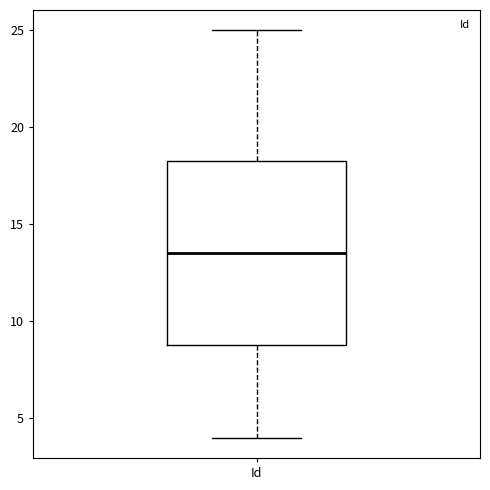

Read this box plot against the y-axis: the position of the median line, the range covered by the box, and the ends of both whiskers. The values are not printed on the chart, so give them approximately, as read against the axis.

median 13.5, box 9.0 to 18.5, whiskers 4.0 to 25.0